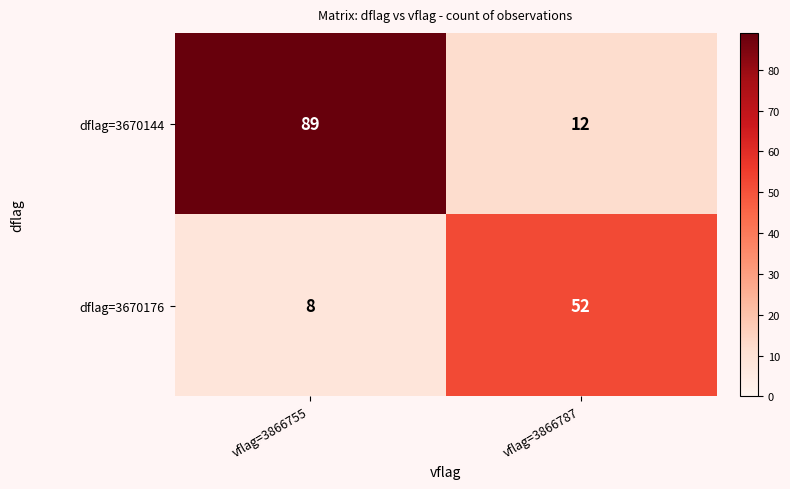

At which category is the sum across all series the highest?

vflag=3866755